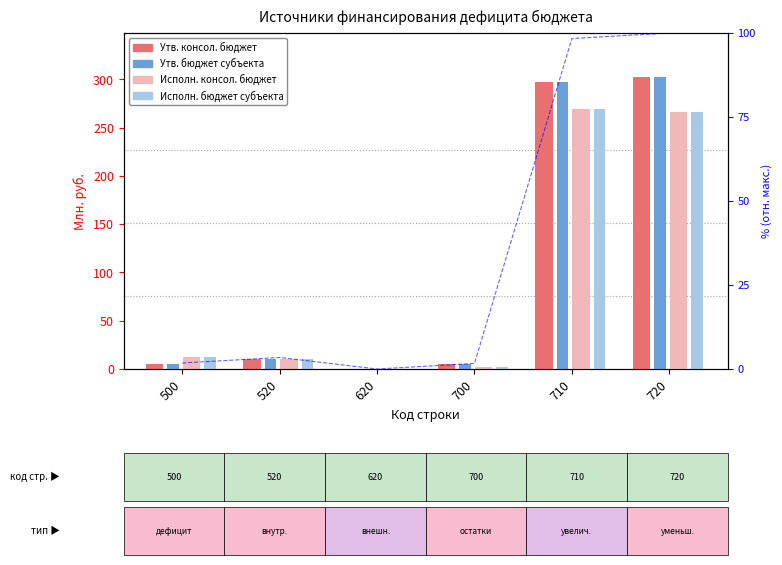

Is the value of Утв. бюджет субъекта at 700 greater than the value of Исполн. бюджет субъекта at 620?

Yes